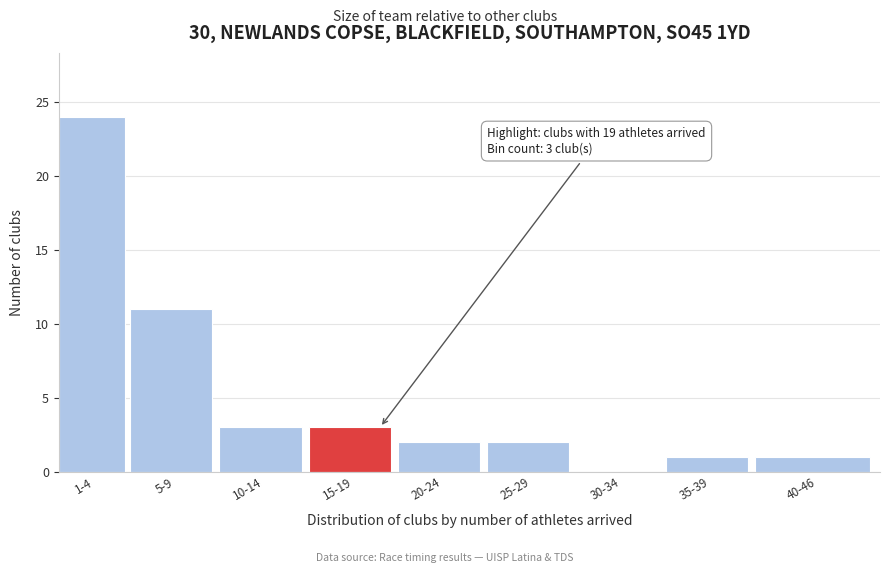

Reading left to right, what are all the values shown in this chart?

1-4=24	5-9=11	10-14=3	15-19=3	20-24=2	25-29=2	30-34=0	35-39=1	40-46=1